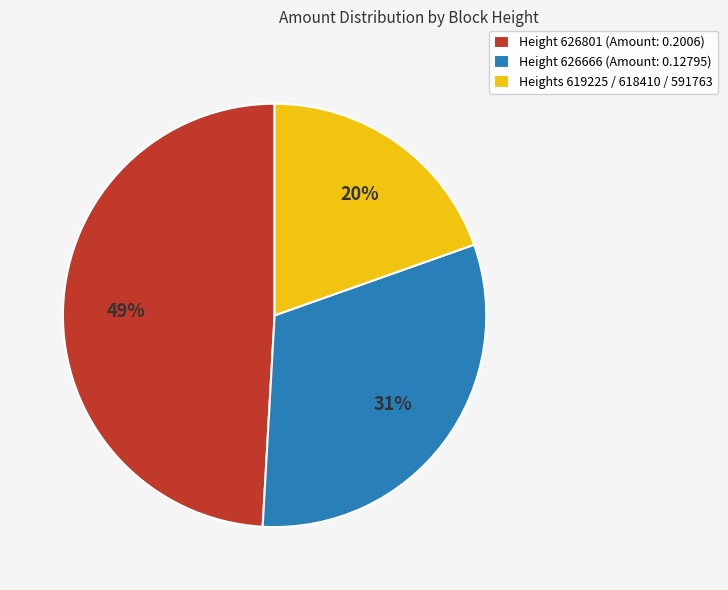

Do Height 626801 (Amount: 0.2006) and Height 626666 (Amount: 0.12795) together represent more than half of the pie?

Yes